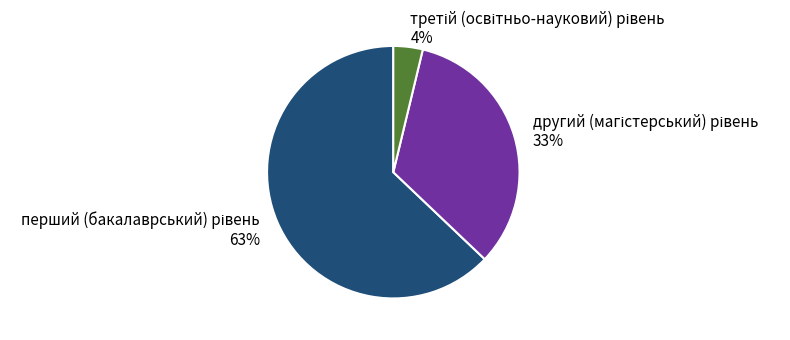

To the nearest percent, what is the difference between the largest and smallest slice percentages?

59%